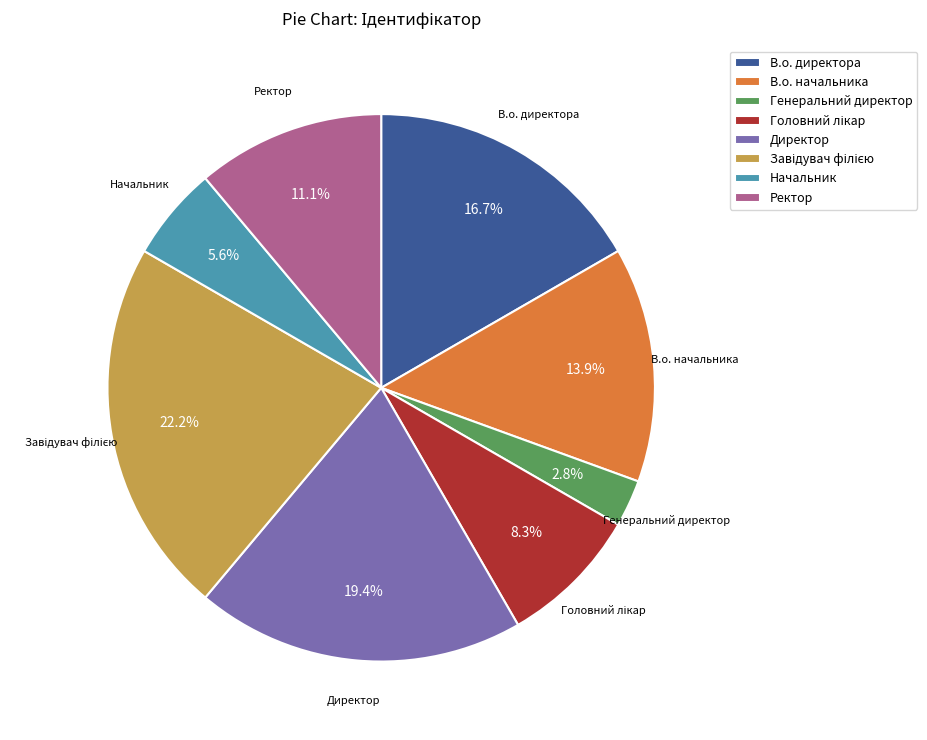

What is the smallest slice in the pie chart?

Генеральний директор